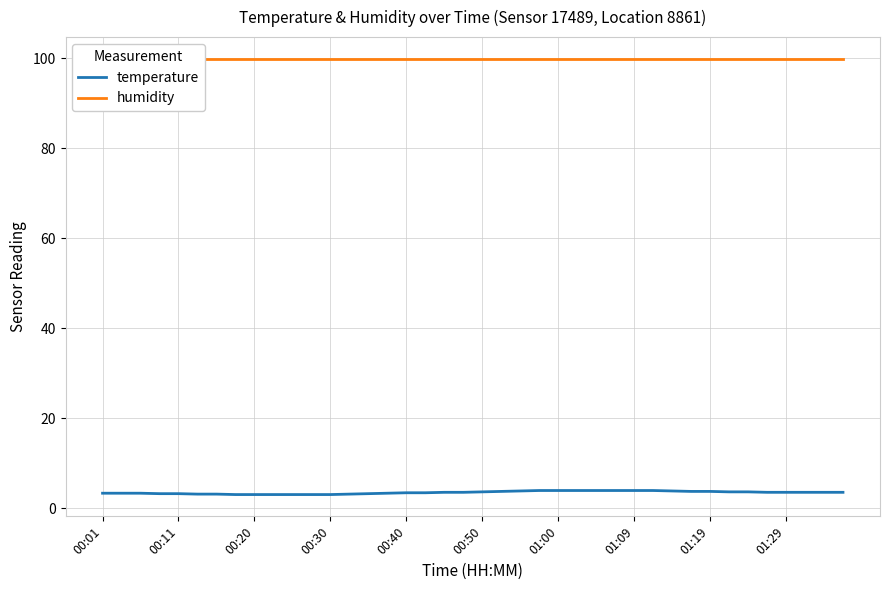

What is the average value of the humidity series?

99.9